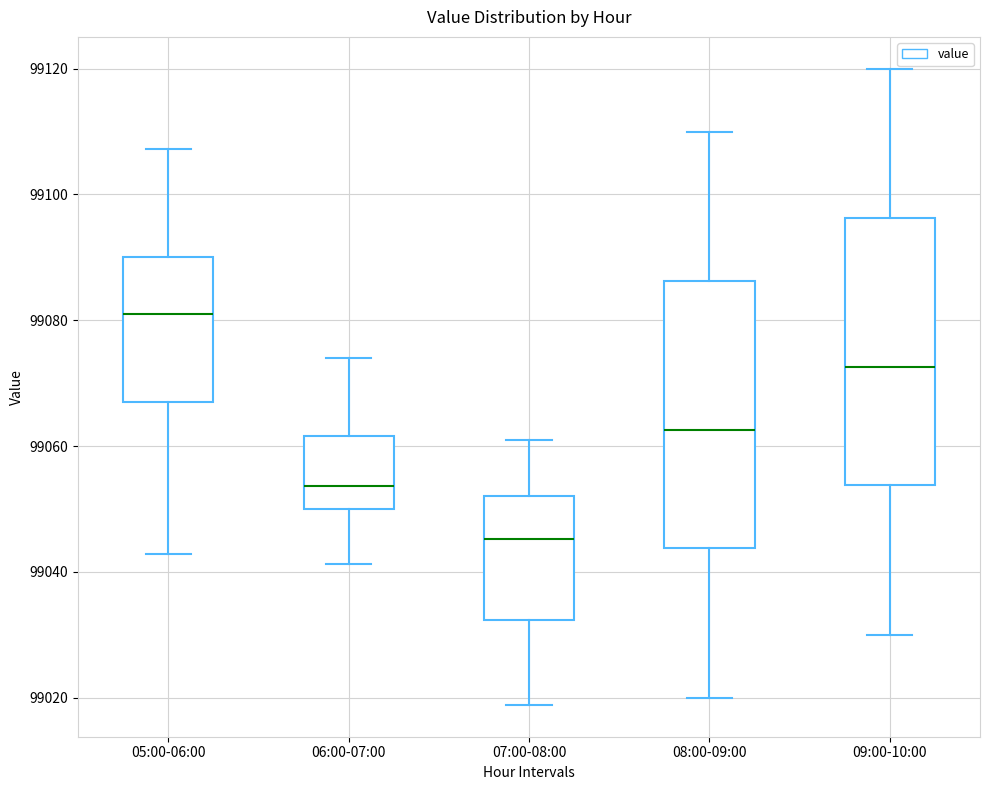

Reading left to right, transcribe this box plot: for each box, give where its median line is, the range the box spans, and where its two whiskers end, as read against the y-axis. The values are not printed on the chart, so give them approximately, as read against the axis.

05:00-06:00: median 99082, box 99066 to 99090, whiskers 99042 to 99108
06:00-07:00: median 99054, box 99050 to 99062, whiskers 99042 to 99074
07:00-08:00: median 99046, box 99032 to 99052, whiskers 99018 to 99060
08:00-09:00: median 99062, box 99044 to 99086, whiskers 99020 to 99110
09:00-10:00: median 99072, box 99054 to 99096, whiskers 99030 to 99120